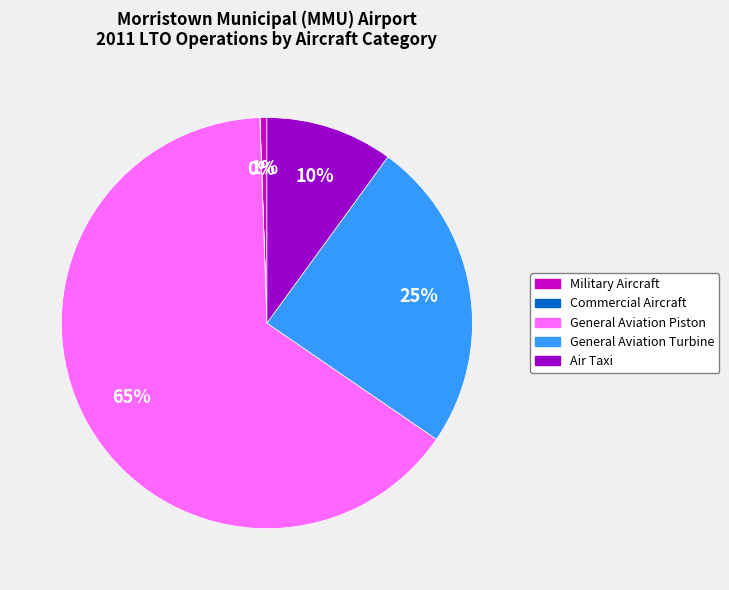

The Air Taxi slice represents 25% of the pie. True or false?

False